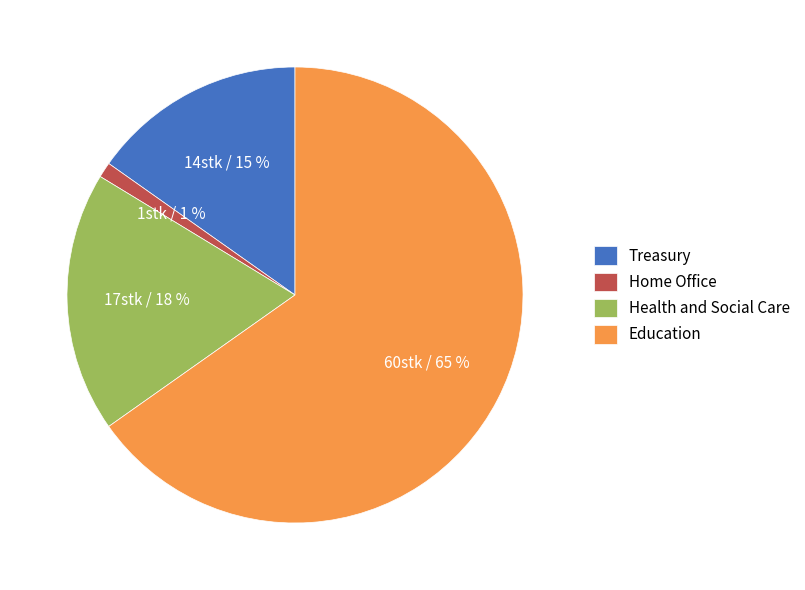

True or false: Home Office accounts for 12% of the total.

False